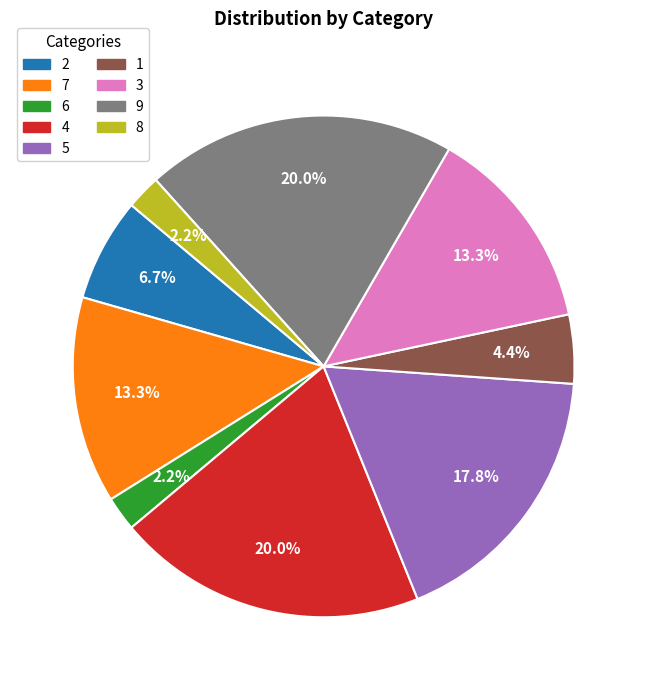

Which has a higher value, 8 or 3?

3